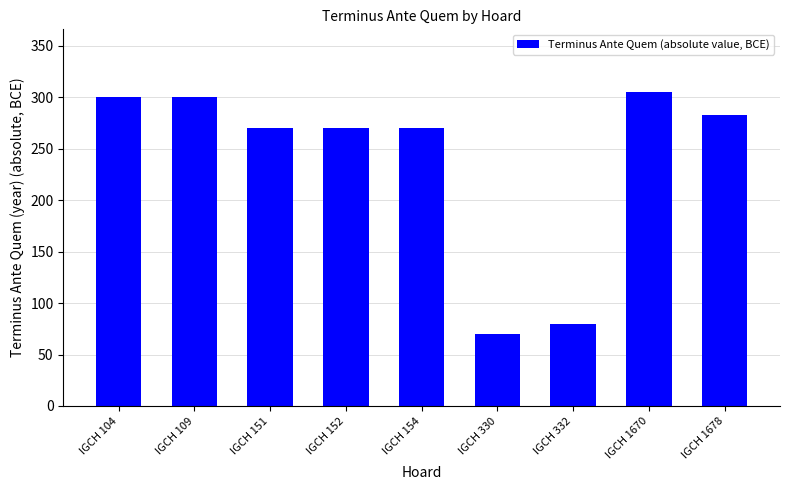

What is the sum of the values at IGCH 109 and IGCH 154?

570